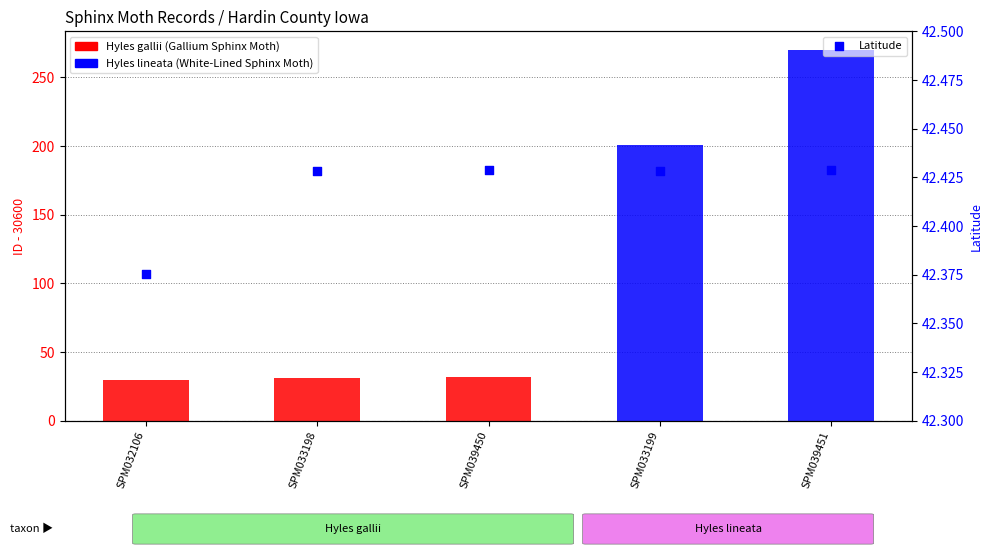

Which series contains the lowest Y value?

ID (offset from 30600)